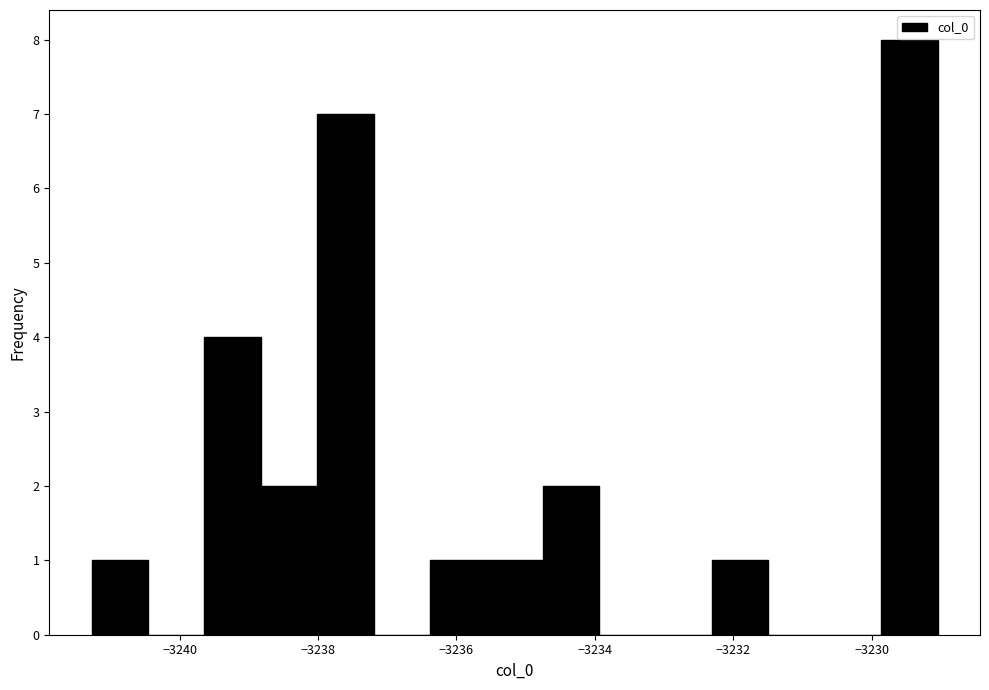

Reading left to right, transcribe this chart: for each bar, give the range it covers on the x-axis and its height. Neither the bar edges nor the heights are printed on the chart, so give them approximately, as read against the axes.

-3241.2 to -3240.4: 1
-3240.4 to -3239.6: 0
-3239.6 to -3238.8: 4
-3238.8 to -3238.0: 2
-3238.0 to -3237.2: 7
-3237.2 to -3236.4: 0
-3236.4 to -3235.6: 1
-3235.6 to -3234.8: 1
-3234.8 to -3234.0: 2
-3234.0 to -3233.2: 0
-3233.2 to -3232.4: 0
-3232.4 to -3231.4: 1
-3231.4 to -3230.6: 0
-3230.6 to -3229.8: 0
-3229.8 to -3229.0: 8